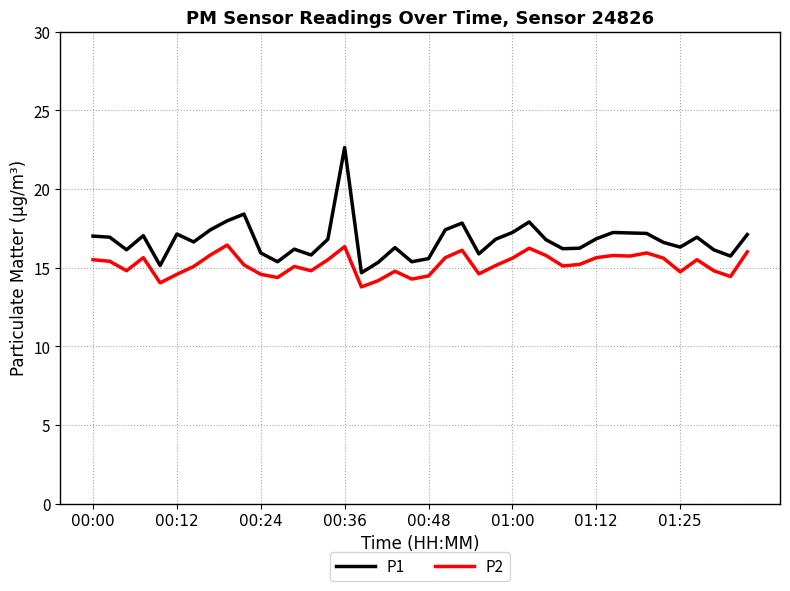

True or false: P2 and P1 cross at least once.

False